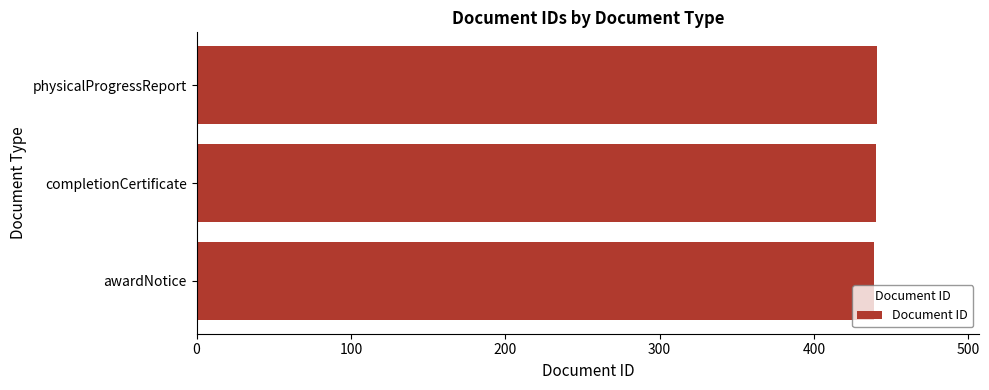

What is the average value?

440